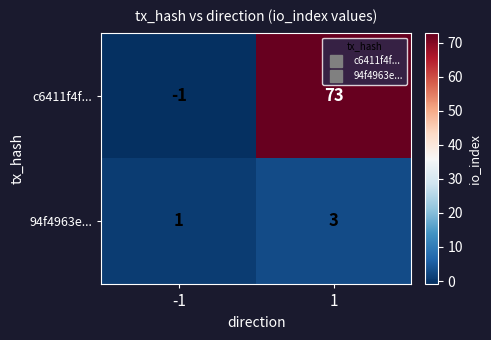

Which series has the largest total across all categories?

c6411f4f...